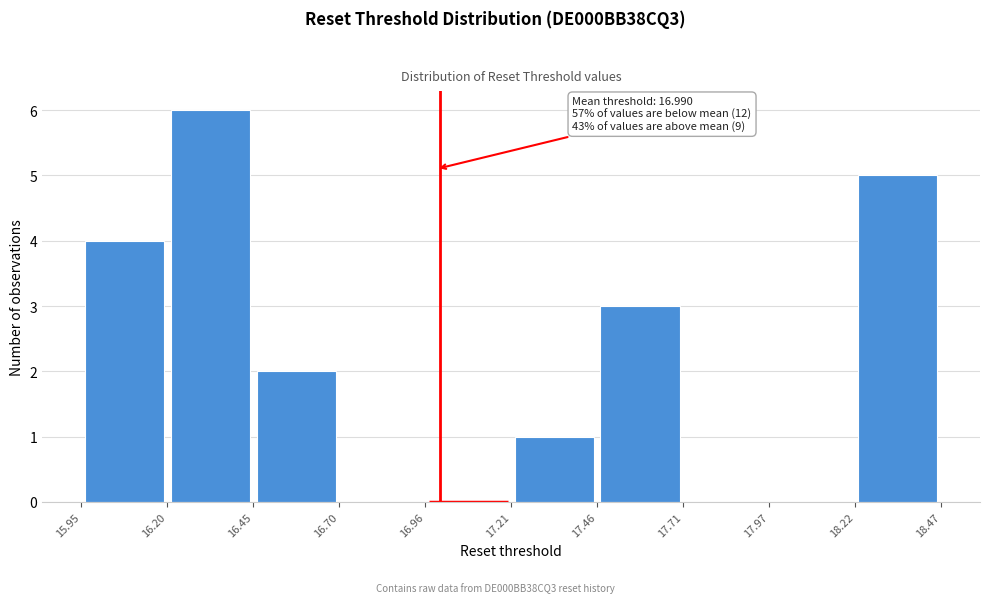

Over which range of the x-axis is the bar tallest?

16.20 to 16.45